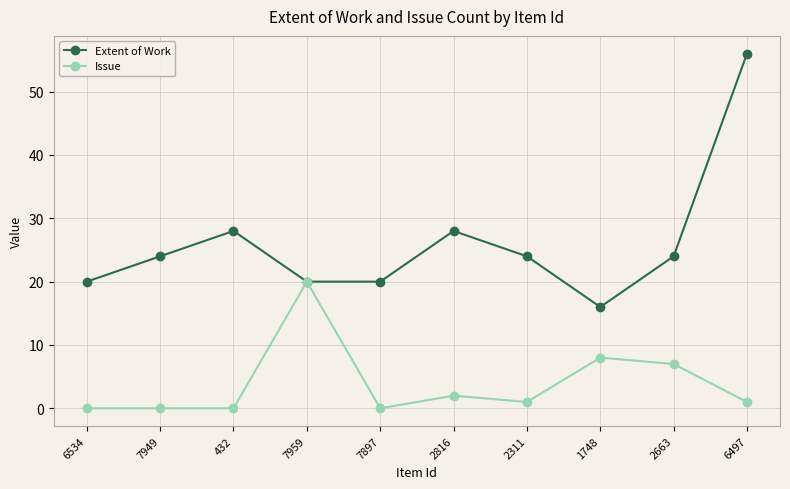

What is the highest value of the Extent of Work series?

56